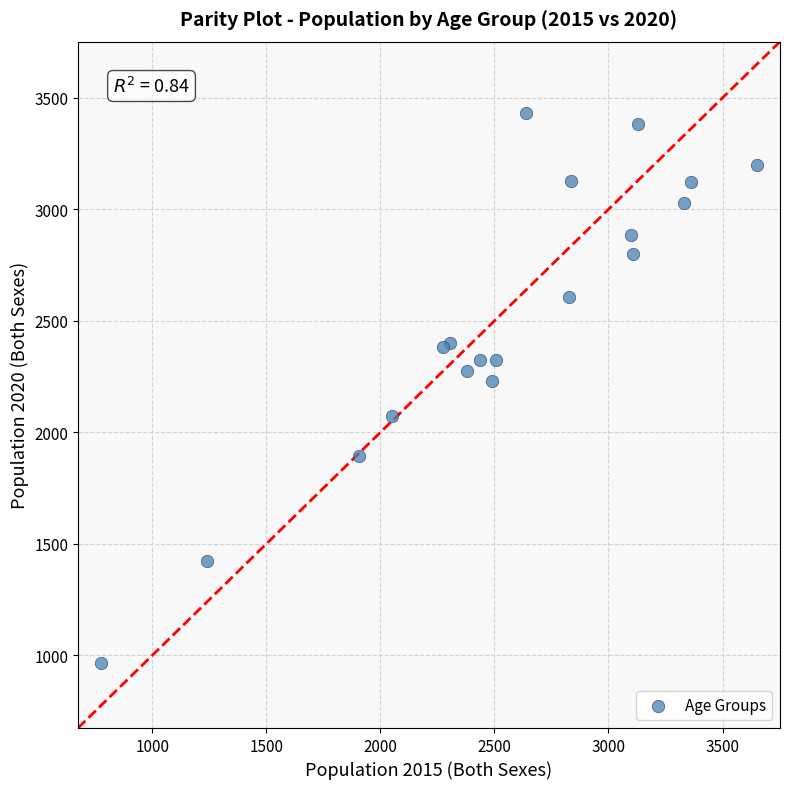

What Y value in the scatter plot is closest to 2200?

2231